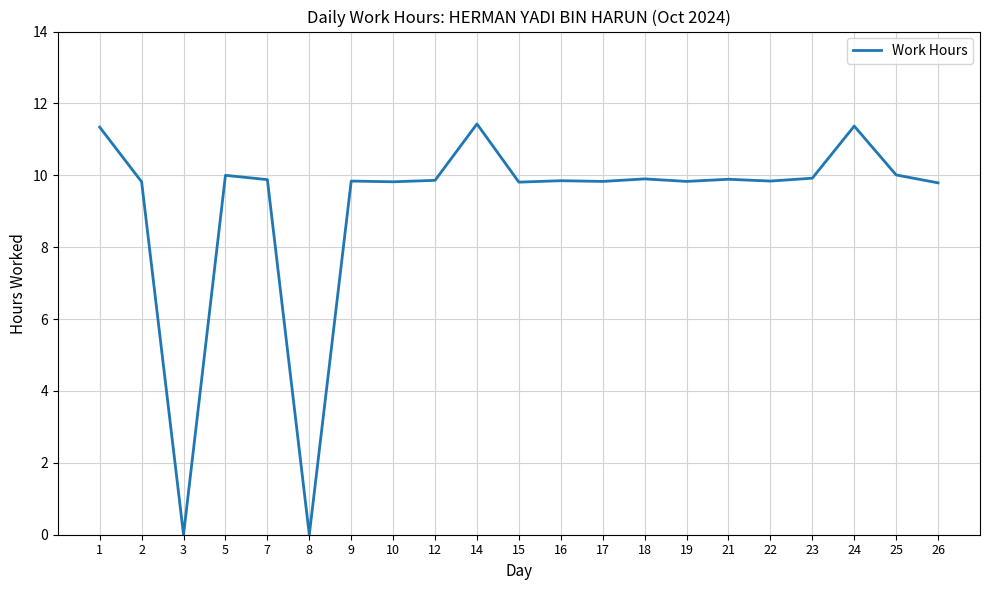

What is the difference between the maximum and minimum values?

11.4